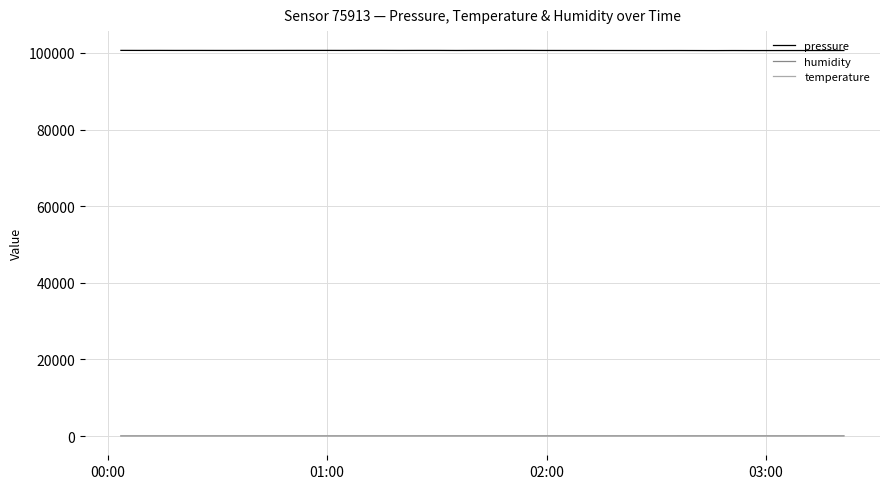

What is the greatest value displayed?

100680.1